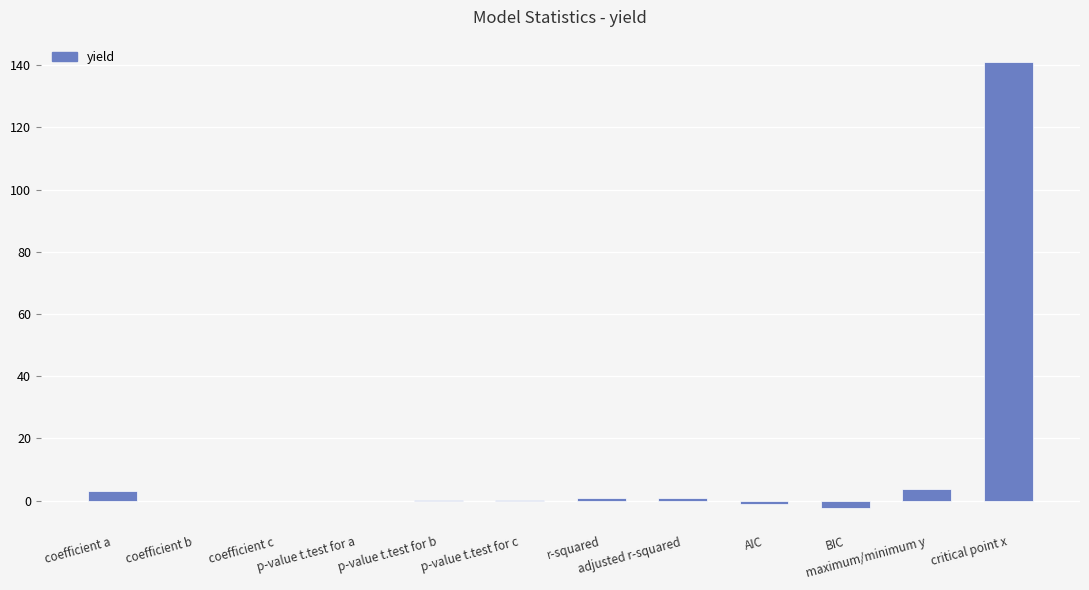

Which label corresponds to the largest value in the chart?

critical point x